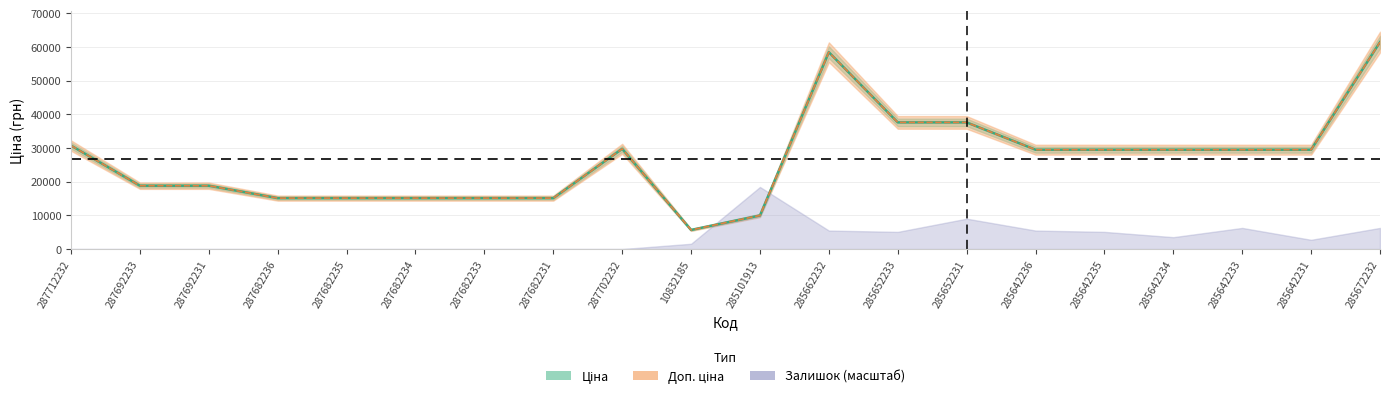

Does the chart have visible grid lines?

Yes